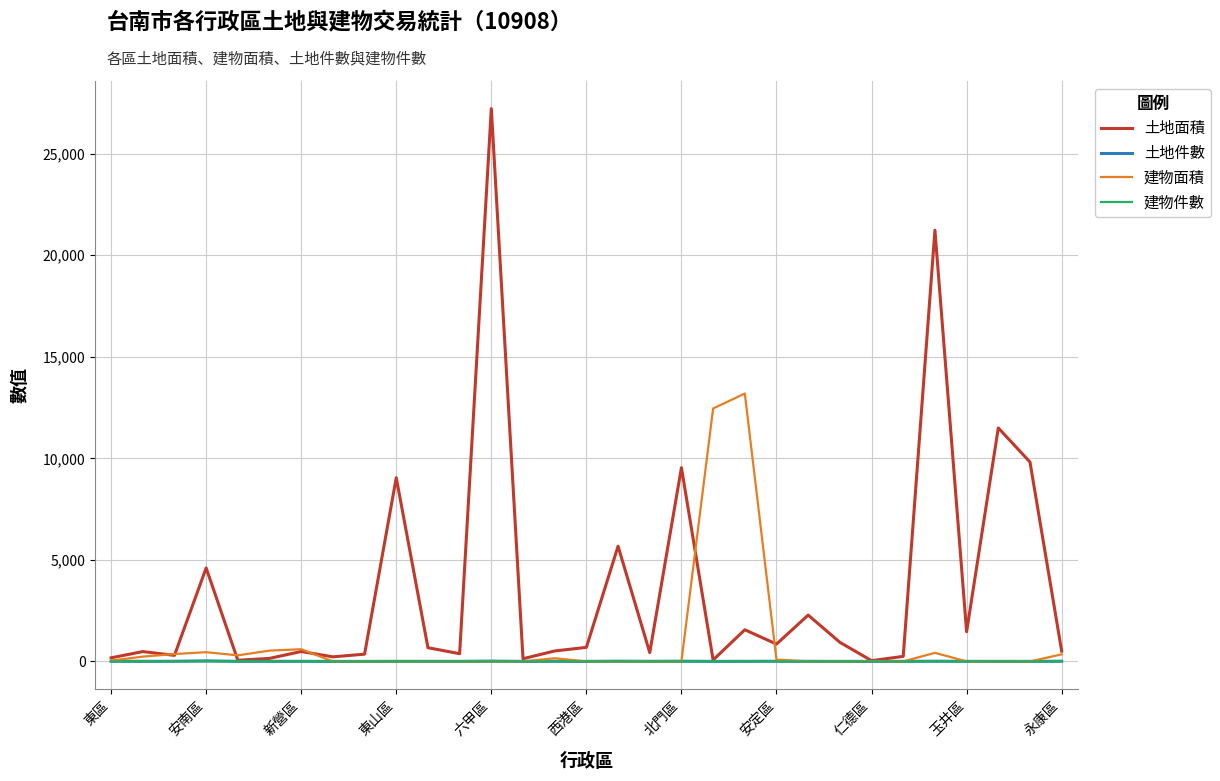

What is the greatest value displayed?

27217.0